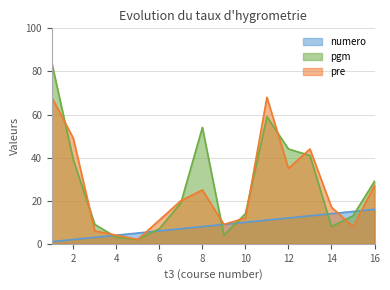

Reading left to right, what are all the values shown in this chart?

numero: 1=1	2=2	3=3	4=4	5=5	6=6	7=7	8=8	9=9	10=10	11=11	12=12	13=13	14=14	15=15	16=16
pgm: 1=84	2=39	3=9	4=3	5=2	6=7	7=19	8=54	9=4	10=14	11=59	12=44	13=41	14=8	15=13	16=29
pre: 1=68	2=49	3=6	4=4	5=2	6=11	7=20	8=25	9=9	10=12	11=68	12=35	13=44	14=17	15=8	16=27